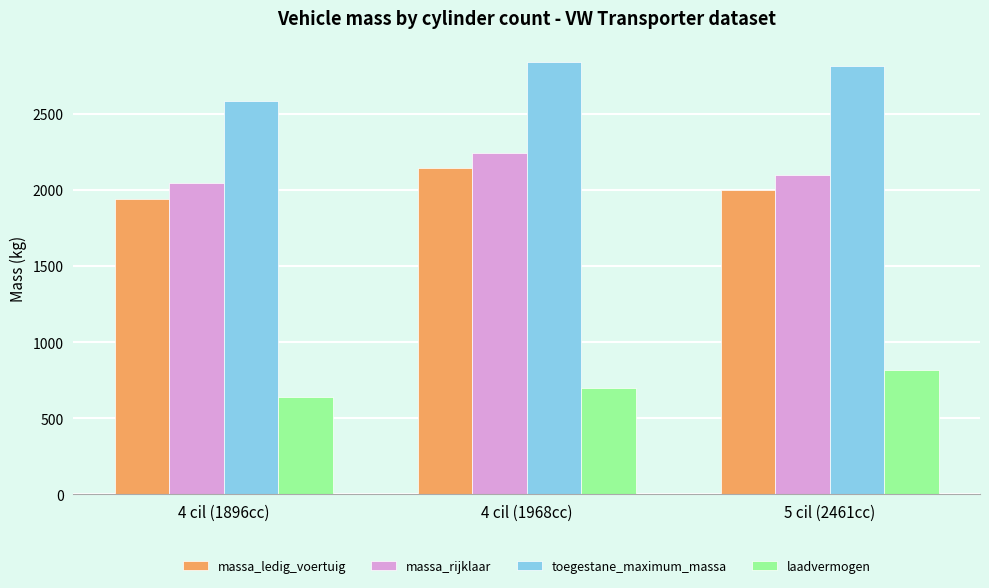

The value of laadvermogen at 5 cil (2461cc) is 813.9. True or false?

True